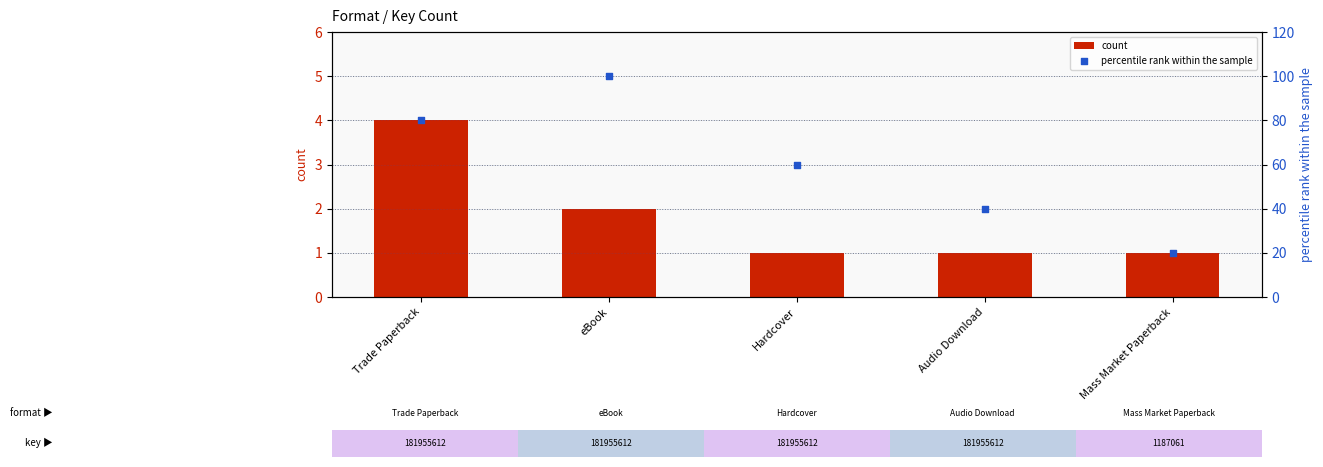

What are all the series names shown in the legend?

count, percentile rank within the sample